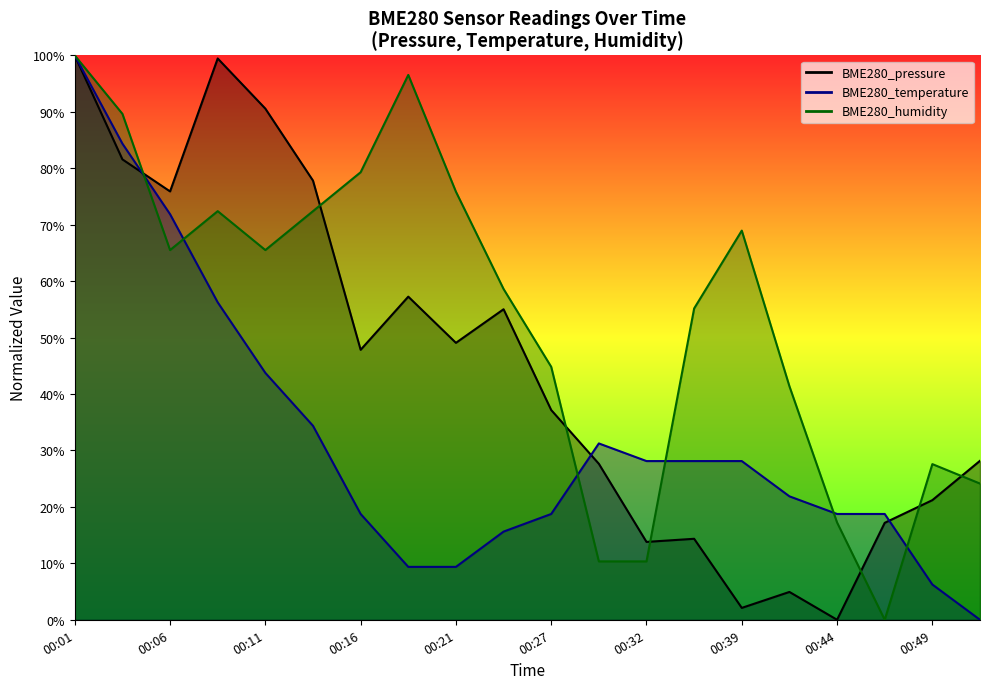

Between which two adjacent categories do BME280_temperature and BME280_pressure first intersect?

00:04 and 00:06